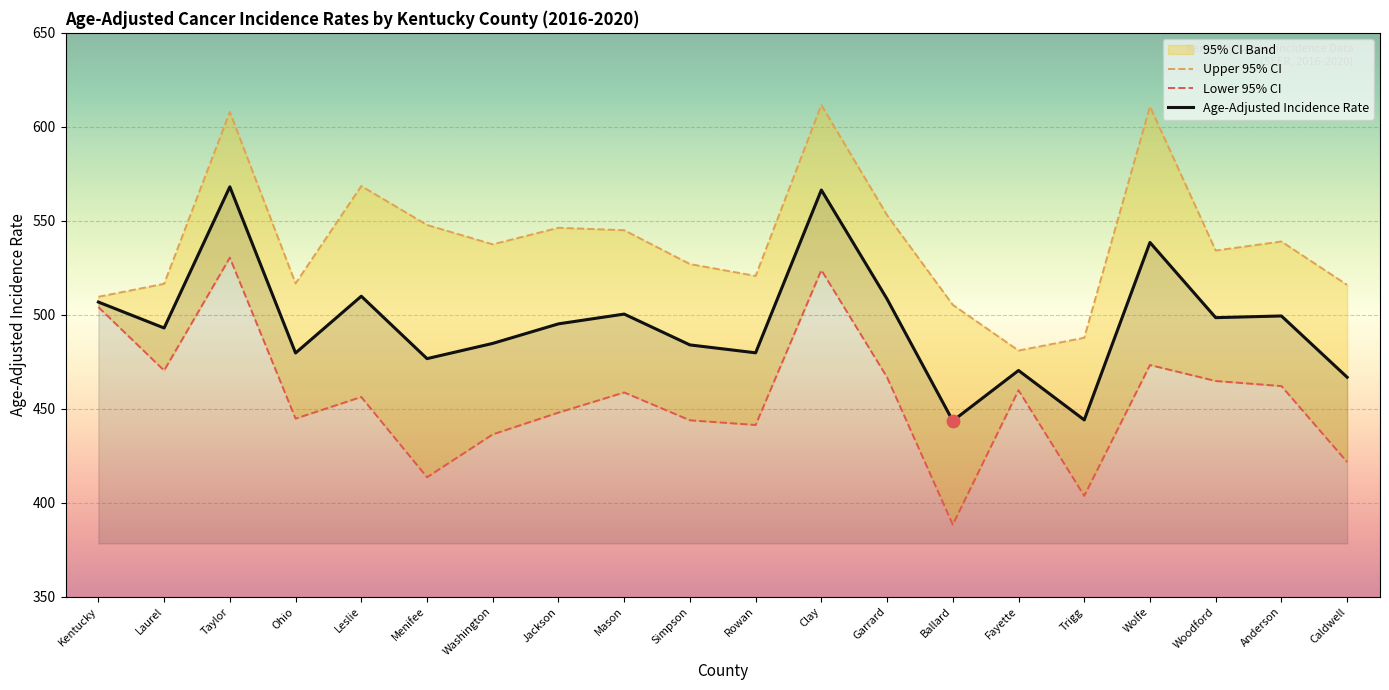

Which series reaches the minimum Y coordinate?

Lower 95% CI